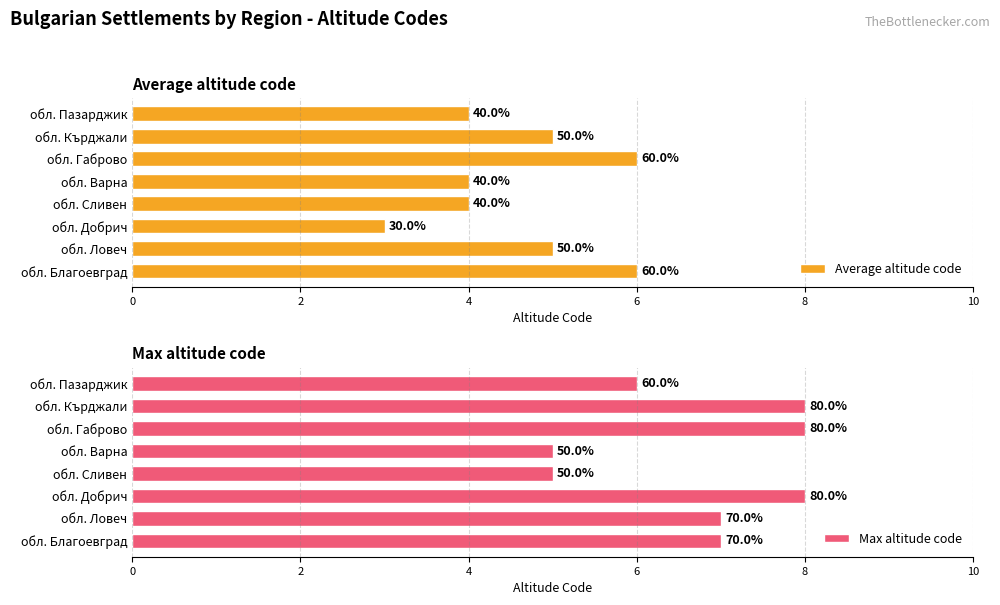

Rank the series by their maximum value, from highest to lowest.

Max altitude code, Average altitude code